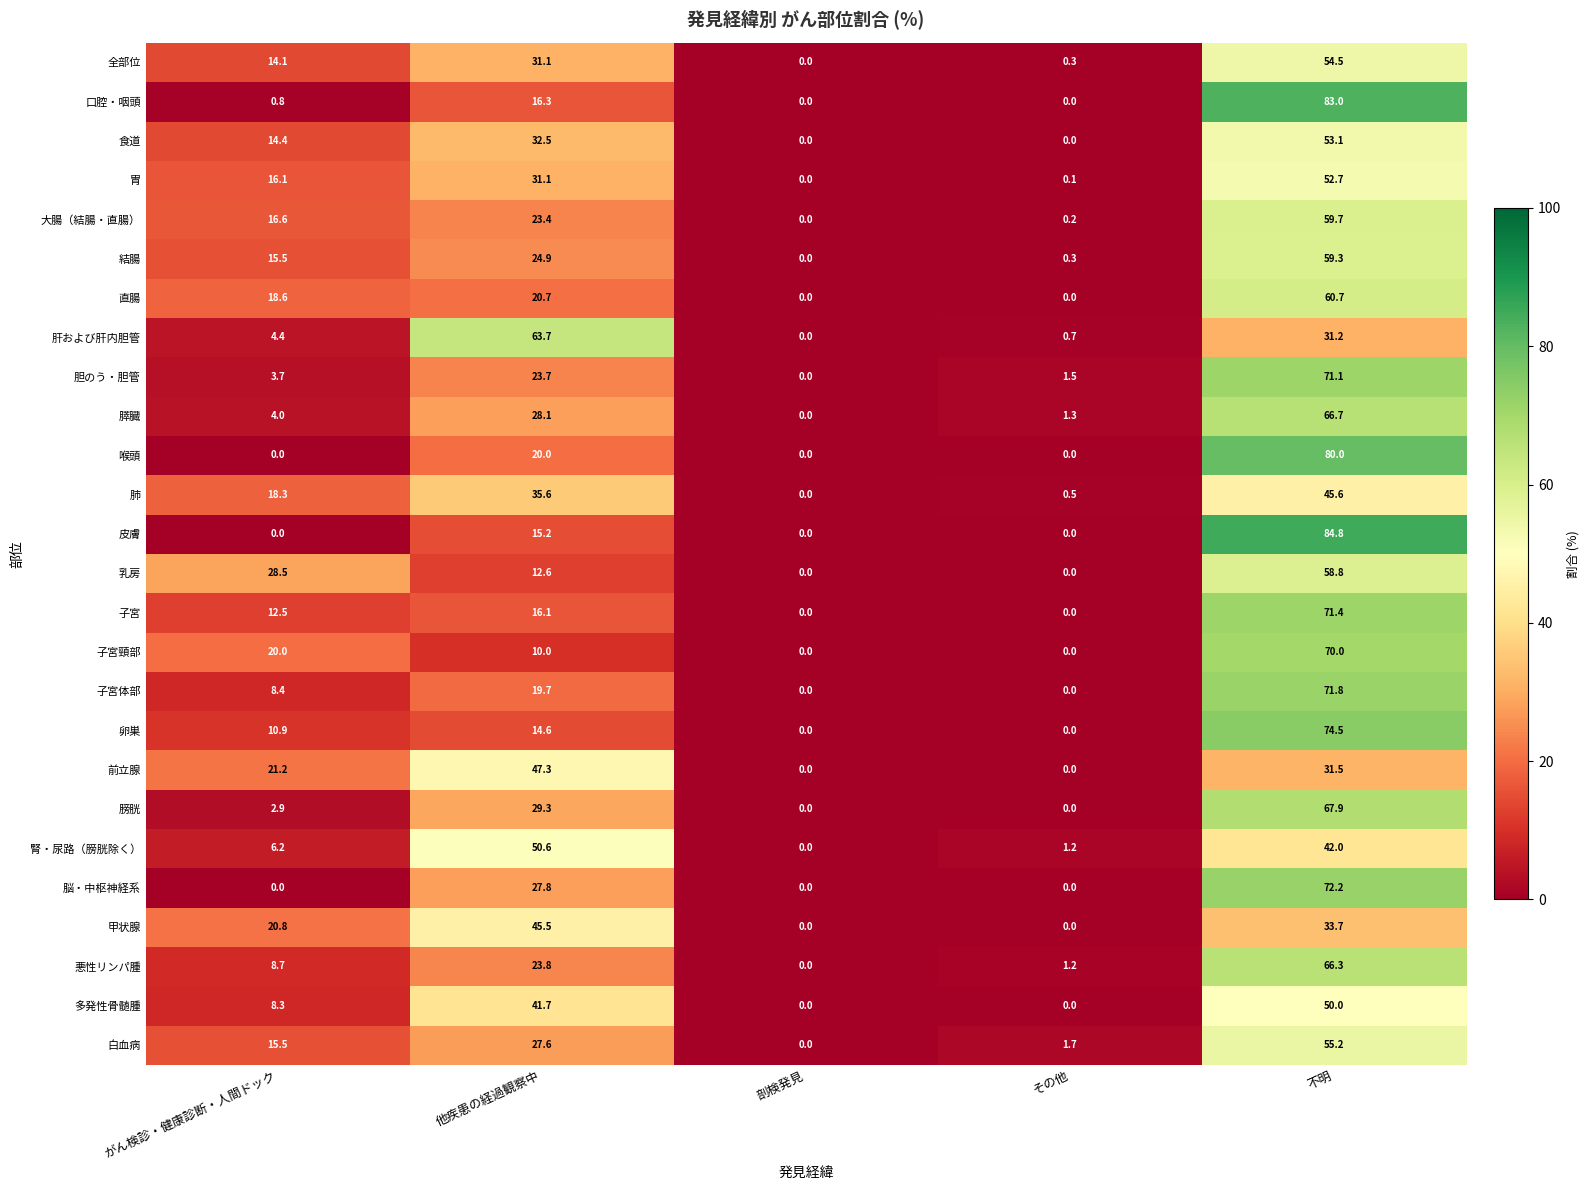

At how many categories does at least one series exceed 39?

2